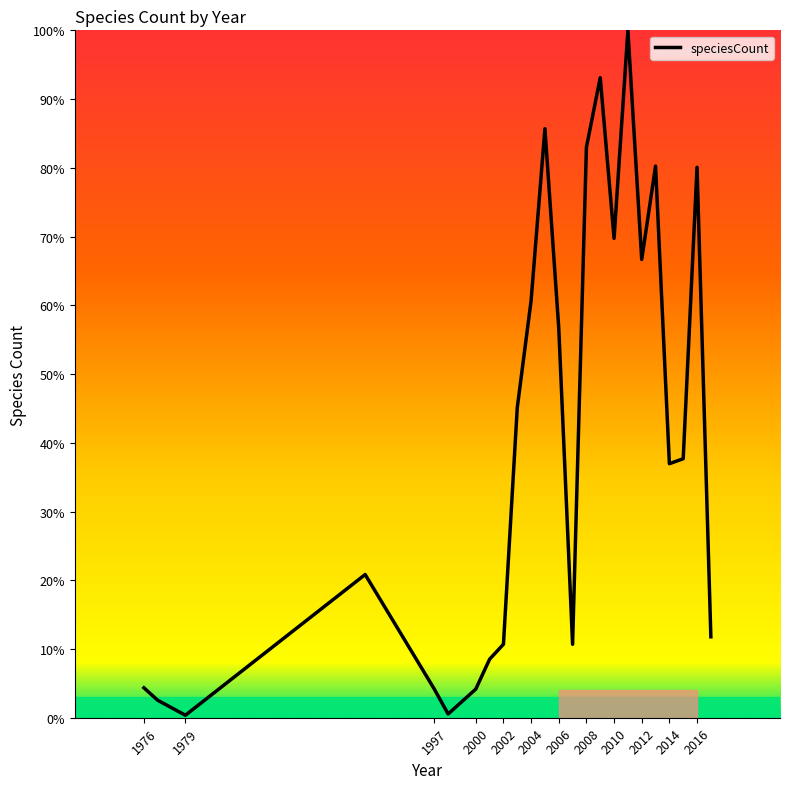

What is the average value?

40.6